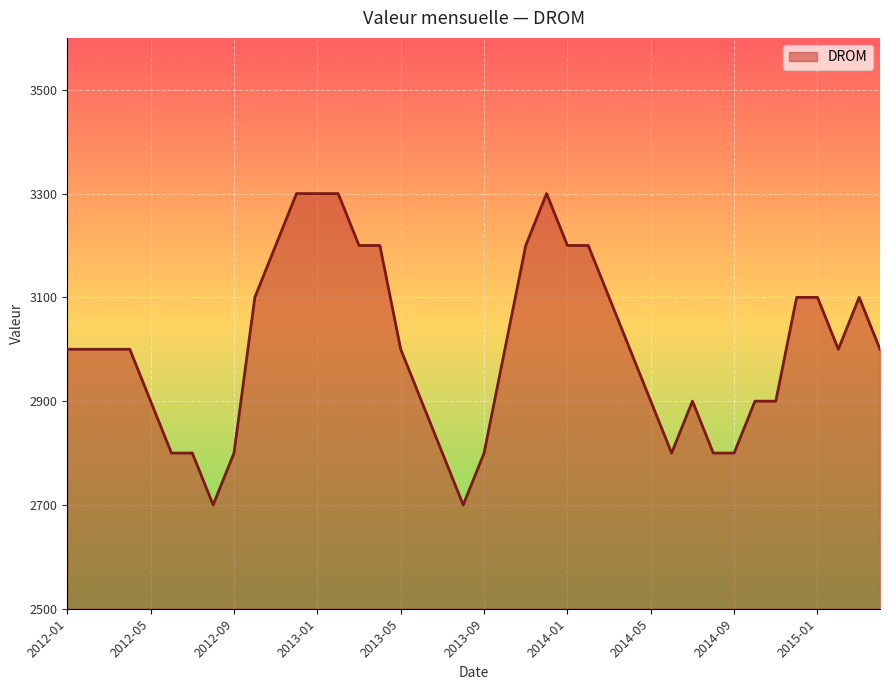

What is the smallest value displayed?

2700